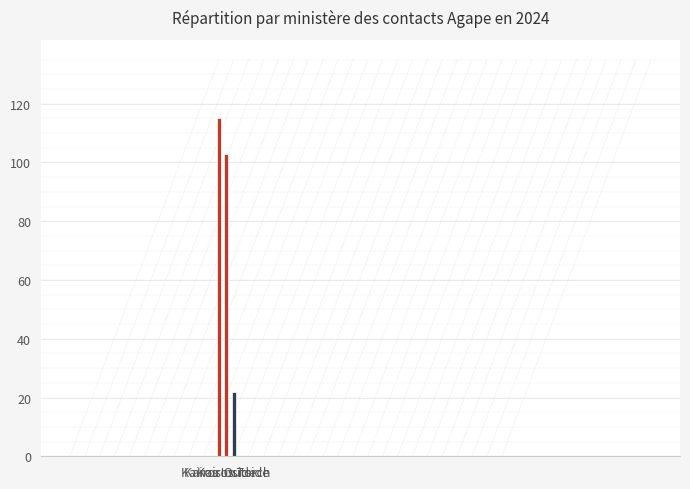

Approximately how many times larger is the value at Kairos Torch compared to Kairos Outside?

0.2